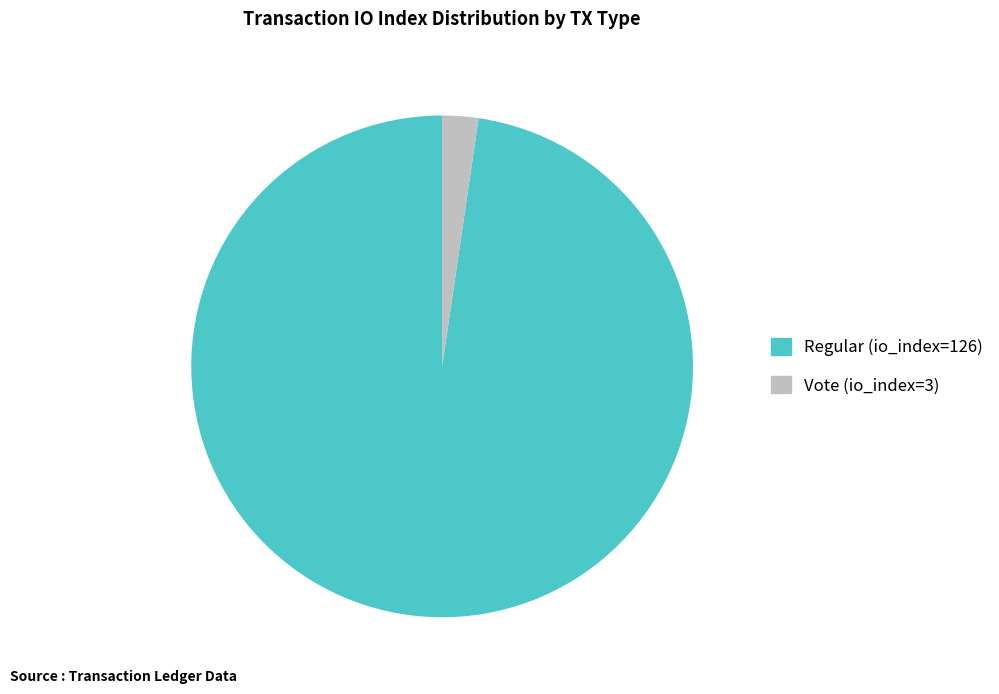

Rank the categories by value from highest to lowest.

Regular (io_index=126), Vote (io_index=3)